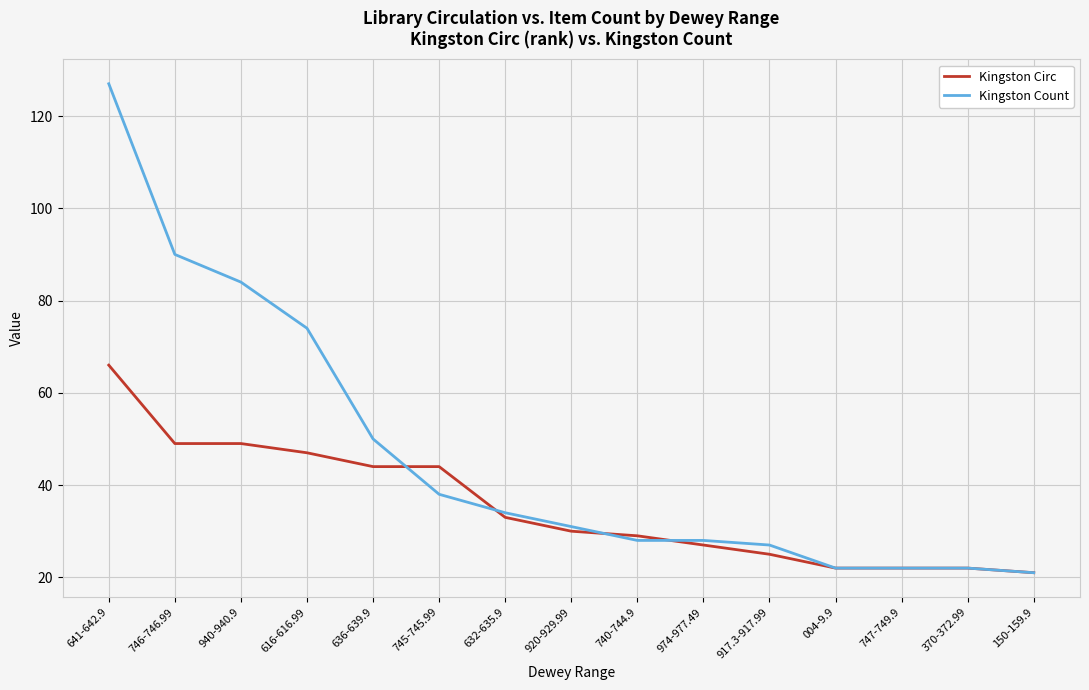

Reading left to right, what are all the values shown in this chart?

Kingston Circ: 641-642.9=66	746-746.99=49	940-940.9=49	616-616.99=47	636-639.9=44	745-745.99=44	632-635.9=33	920-929.99=30	740-744.9=29	974-977.49=27	917.3-917.99=25	004-9.9=22	747-749.9=22	370-372.99=22	150-159.9=21
Kingston Count: 641-642.9=127	746-746.99=90	940-940.9=84	616-616.99=74	636-639.9=50	745-745.99=38	632-635.9=34	920-929.99=31	740-744.9=28	974-977.49=28	917.3-917.99=27	004-9.9=22	747-749.9=22	370-372.99=22	150-159.9=21